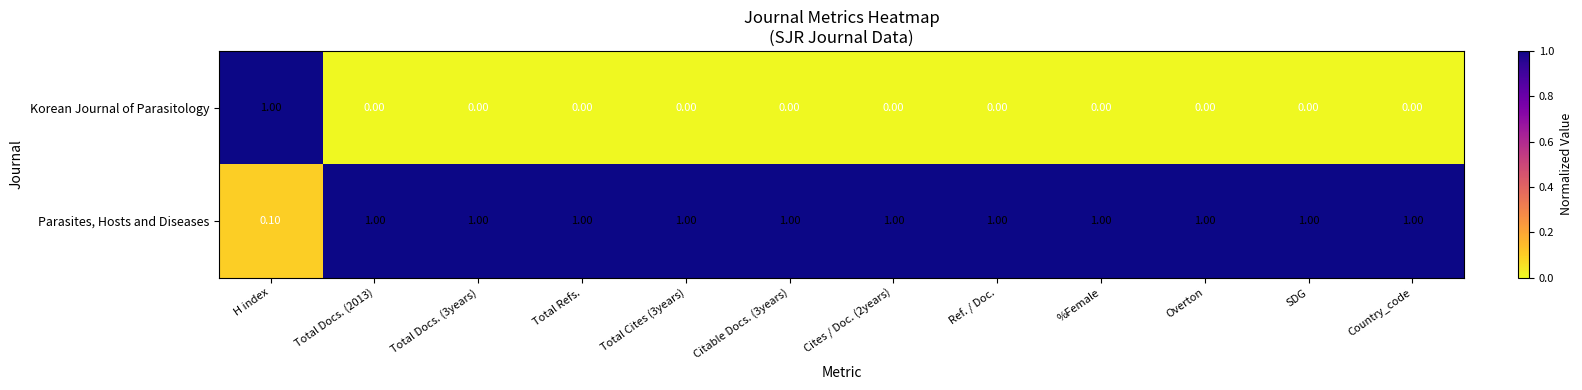

At which label does Parasites, Hosts and Diseases reach its minimum?

H index